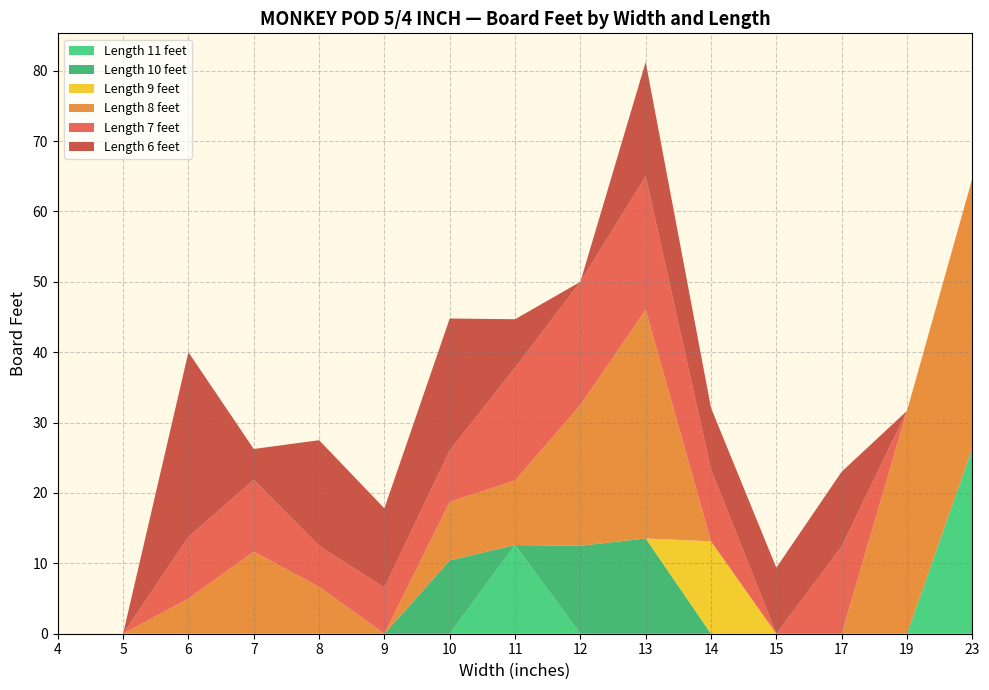

The Length 11 feet series shows -9.1 at 6. True or false?

False